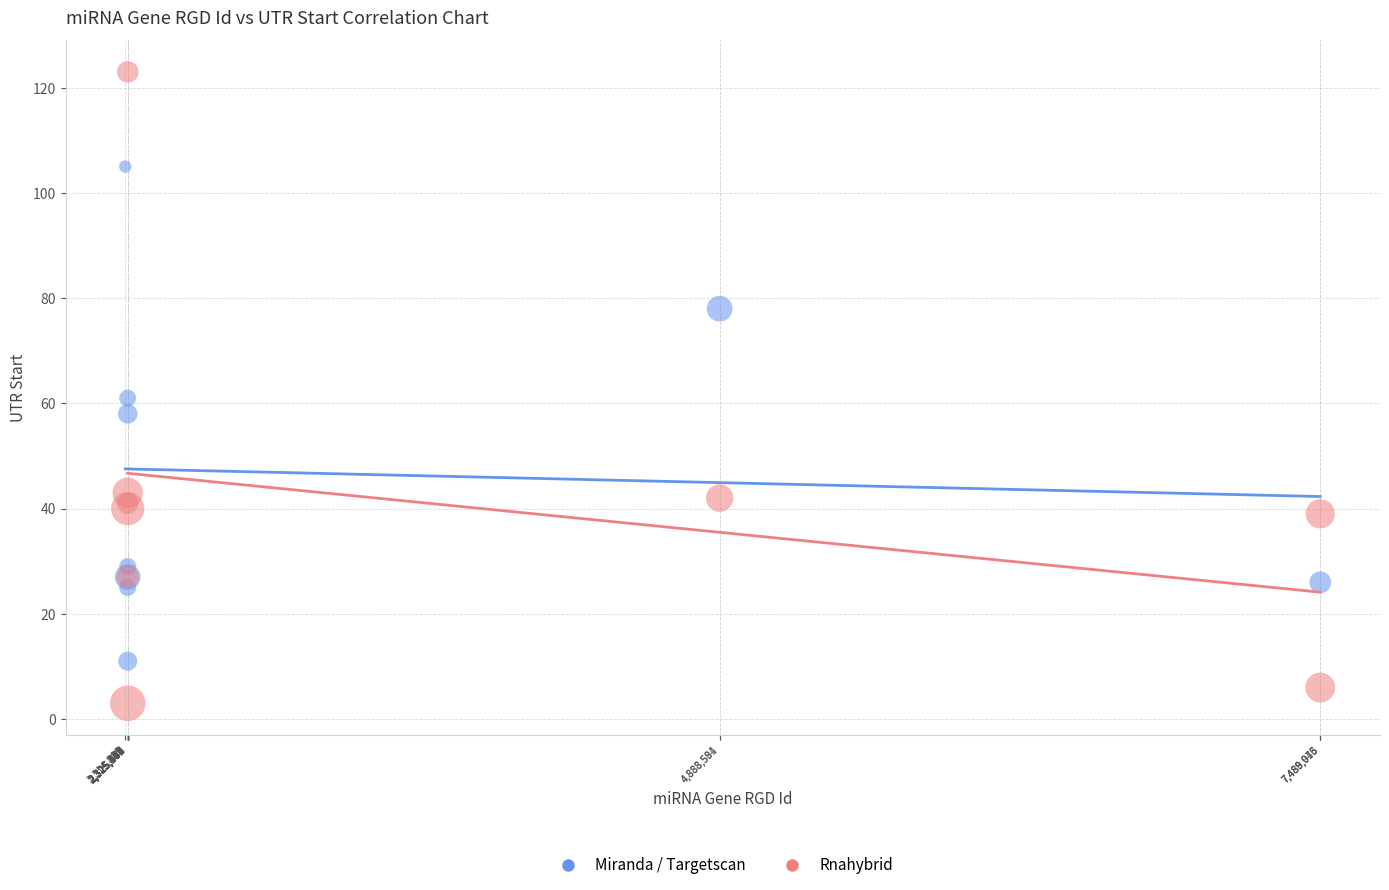

Which series has the largest Y range (max minus min)?

Rnahybrid